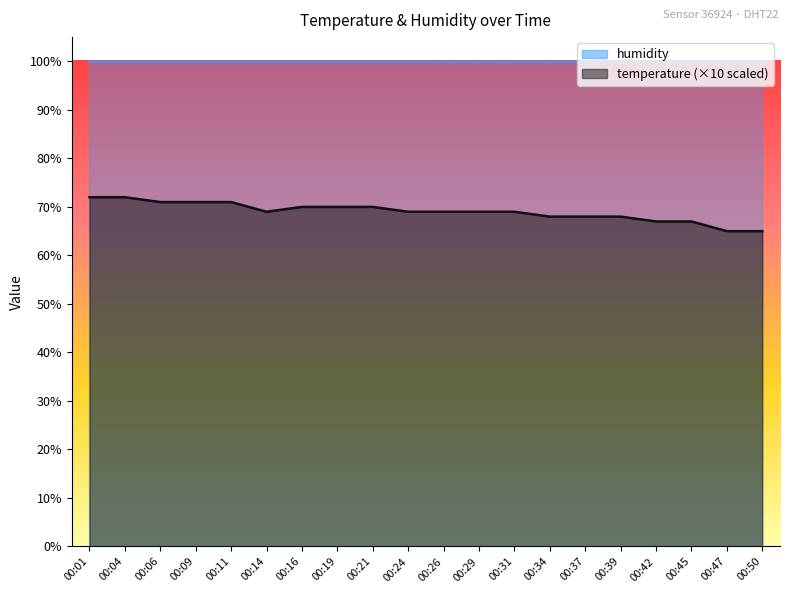

Which category has the highest value across all series?

00:01